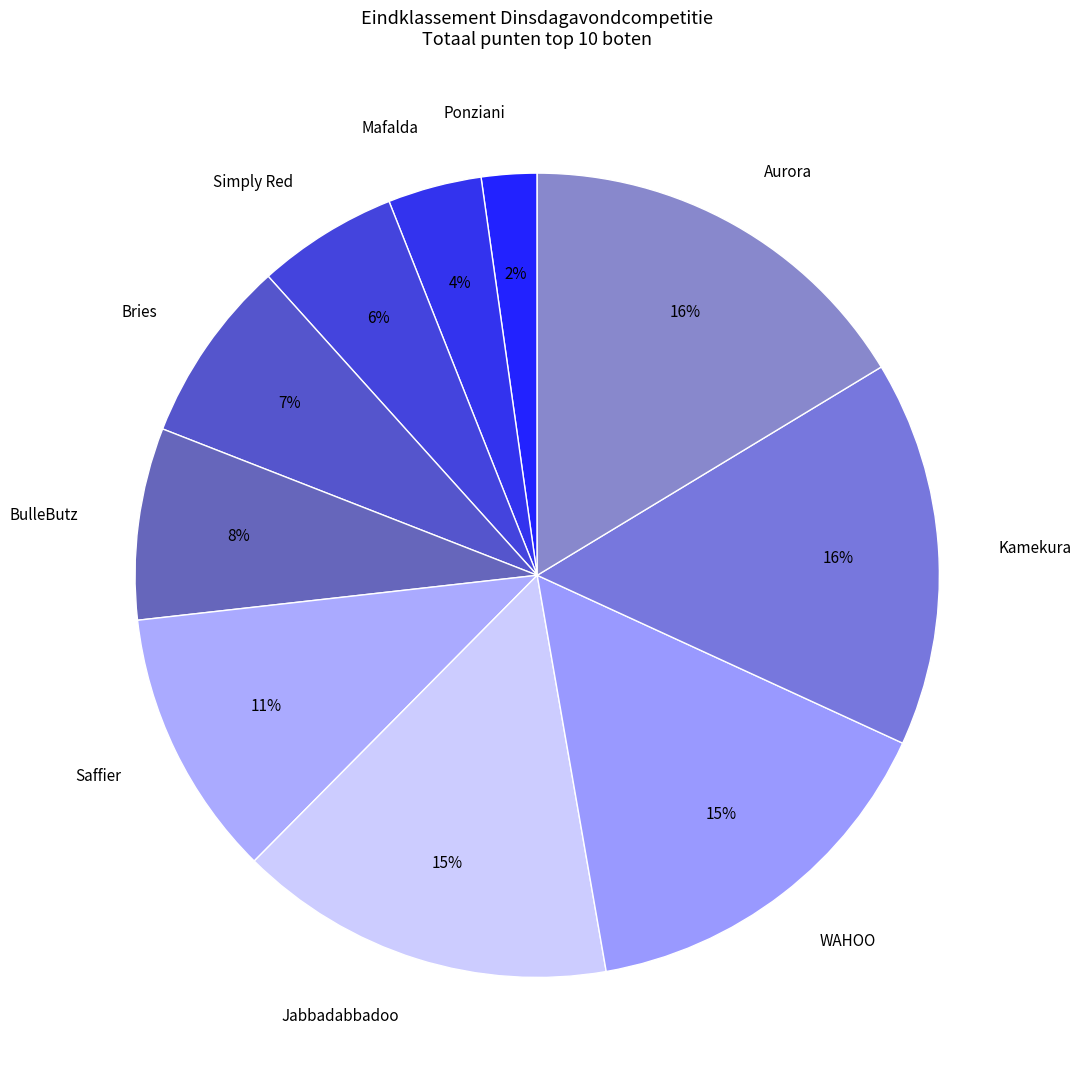

Is the sum of BulleButz and Mafalda greater than half?

No